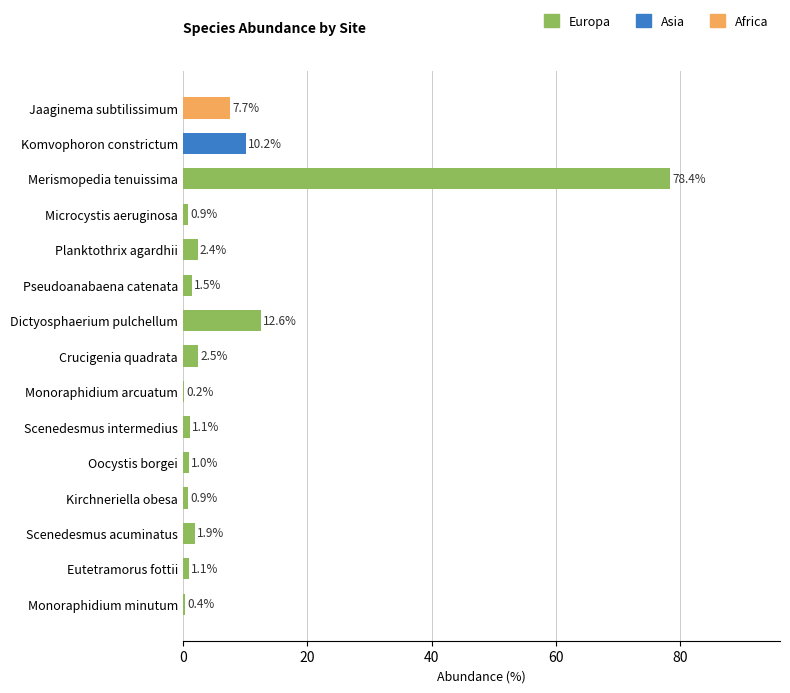

At which label is the value closest to 39?

Dictyosphaerium pulchellum